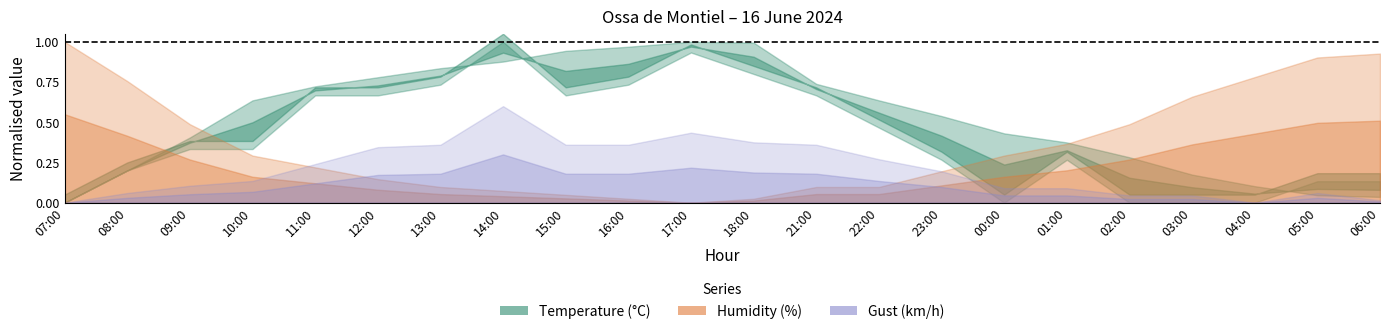

True or false: Temperature (C) has a value of 23.0 at 22:00.

True